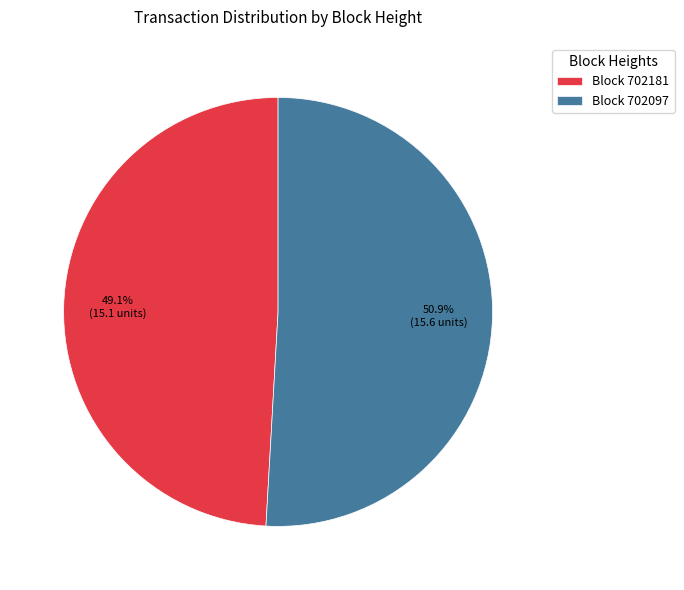

What is the total percentage of Block 702181 and Block 702097?

100.0%